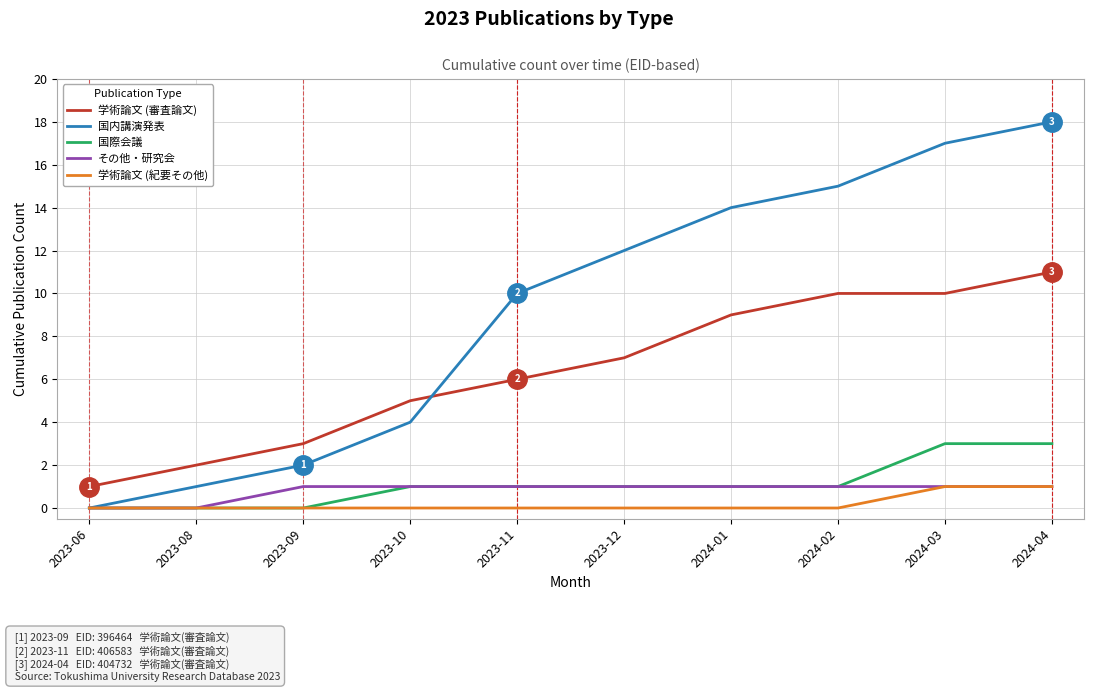

How many lines are shown in the chart?

5